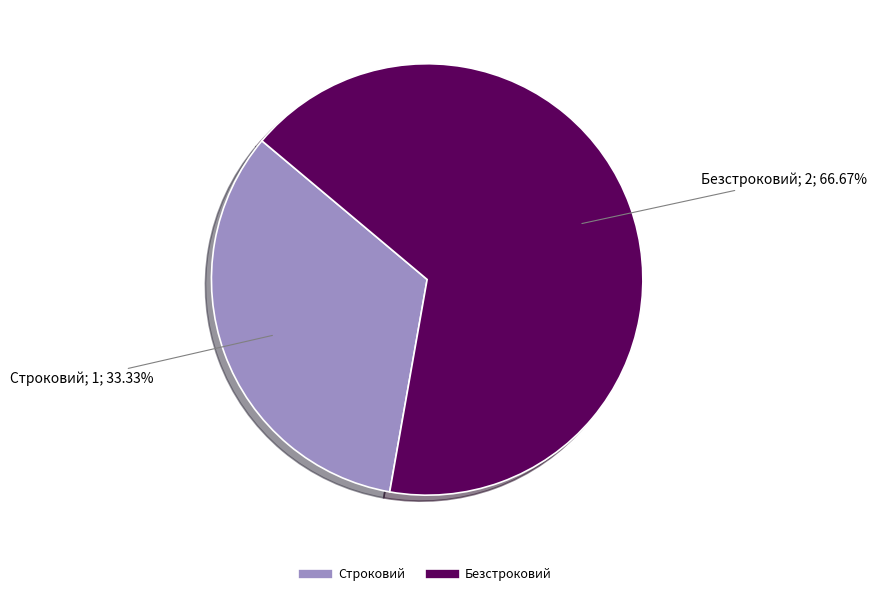

What is the smallest slice in the pie chart?

Строковий